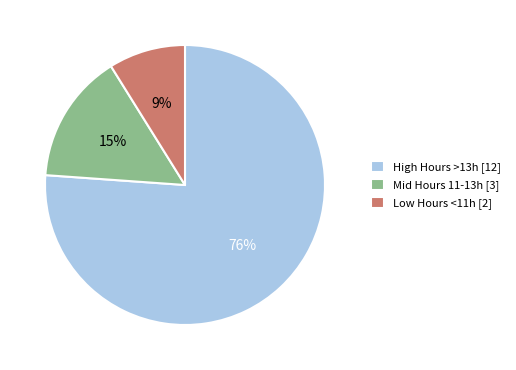

Is the sum of High Hours >13h [12] and Low Hours <11h [2] greater than half?

Yes